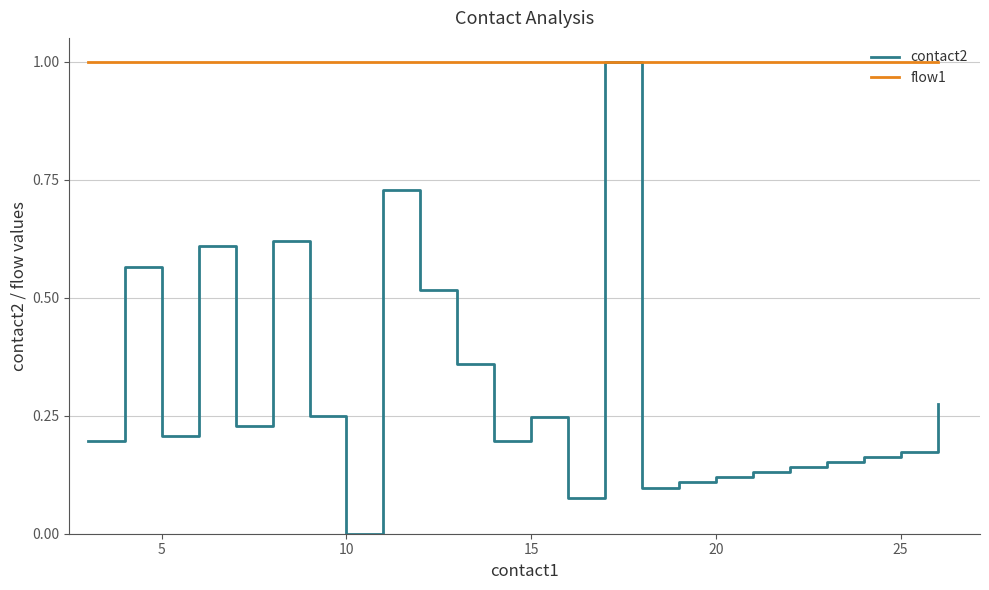

What is the difference between the maximum and minimum values in the contact2 series?

1.0